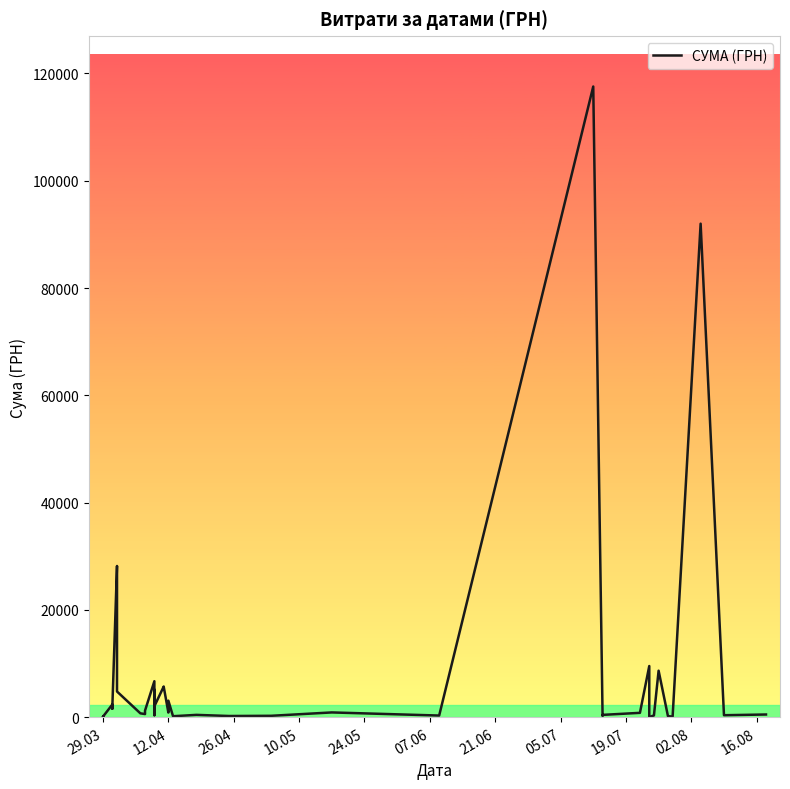

How many lines are shown in the chart?

1